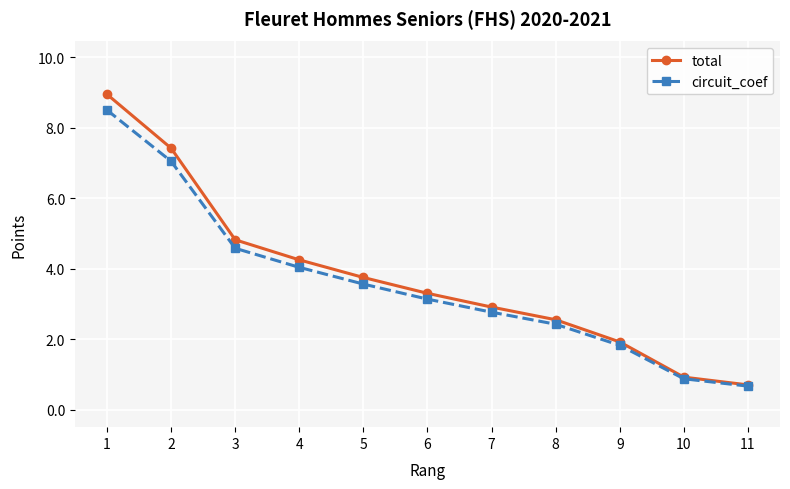

What is the spread (max minus min) of values at 2?

0.4